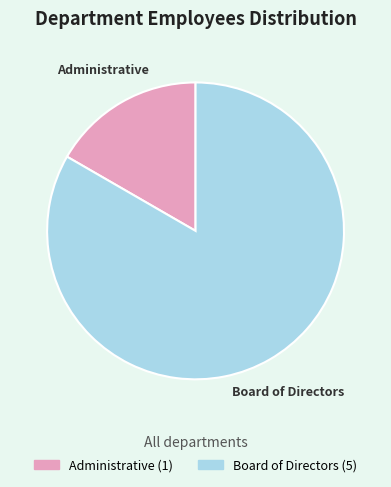

Which category accounts for the majority?

Board of Directors